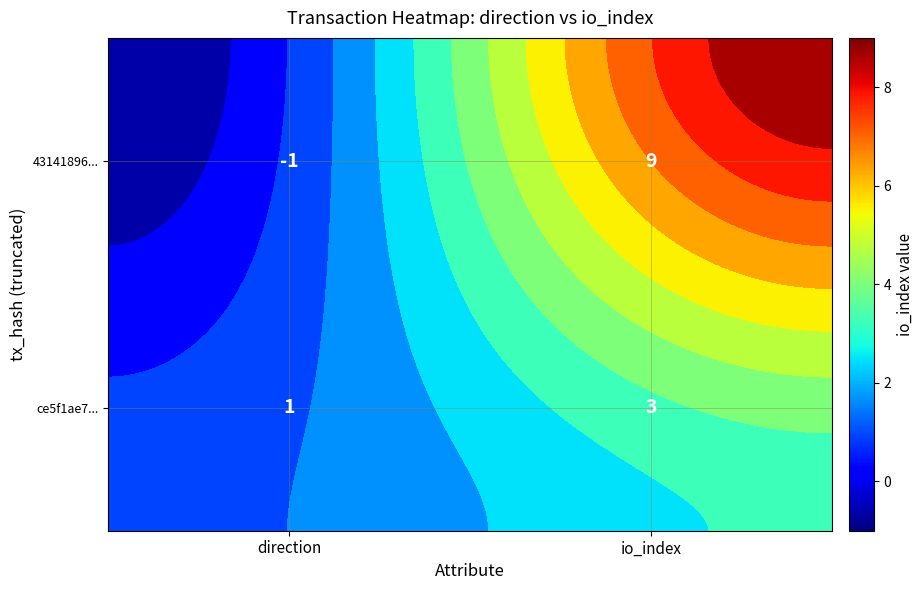

What value does the ce5f1ae7e83b0fa4bed8850d4919e83d597d5b4 series have at 1?

3